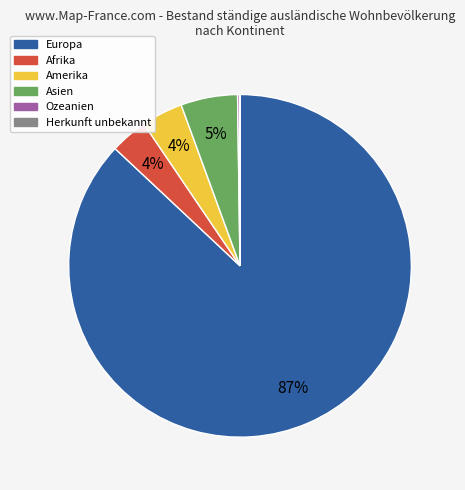

Combined, do Amerika and Afrika account for over 50%?

No